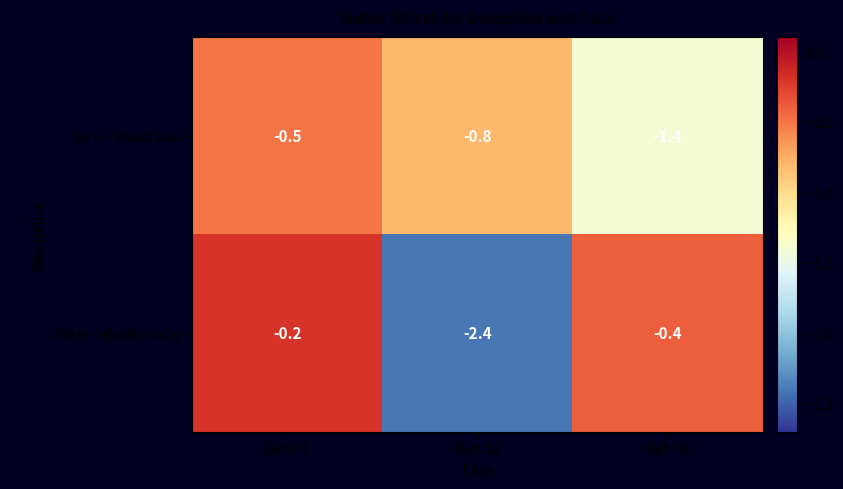

At how many categories does at least one series exceed -2?

3